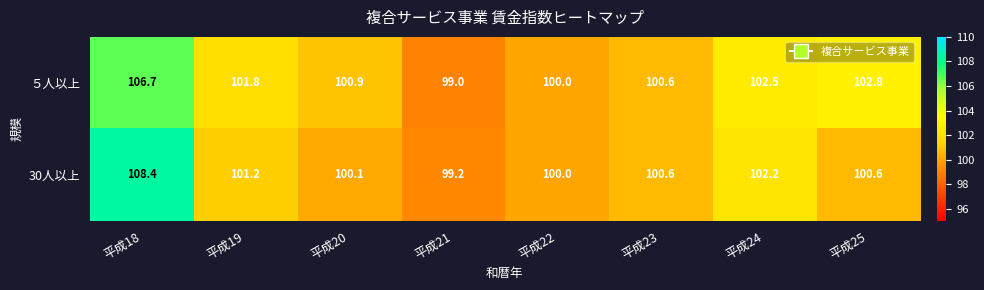

Which series changed the most between 平成22 and 平成24?

５人以上